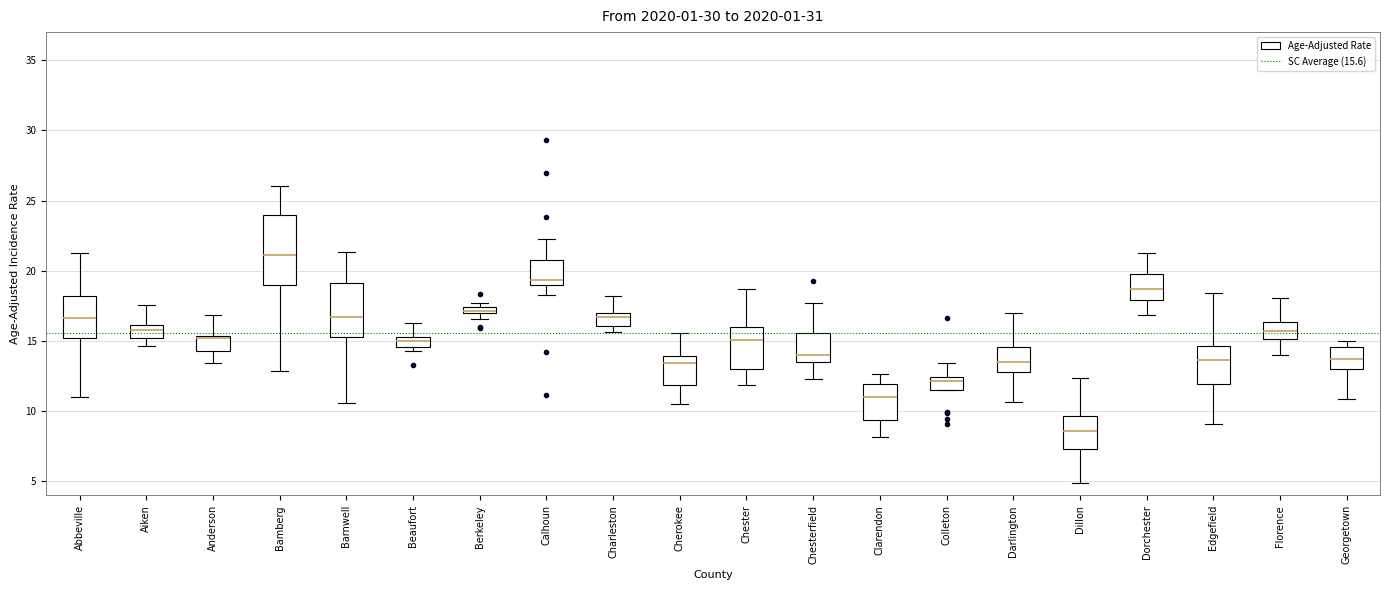

Where does the upper whisker of the box for Colleton end on the y-axis? The values are not printed on the chart, so give them approximately, as read against the axis.

13.5